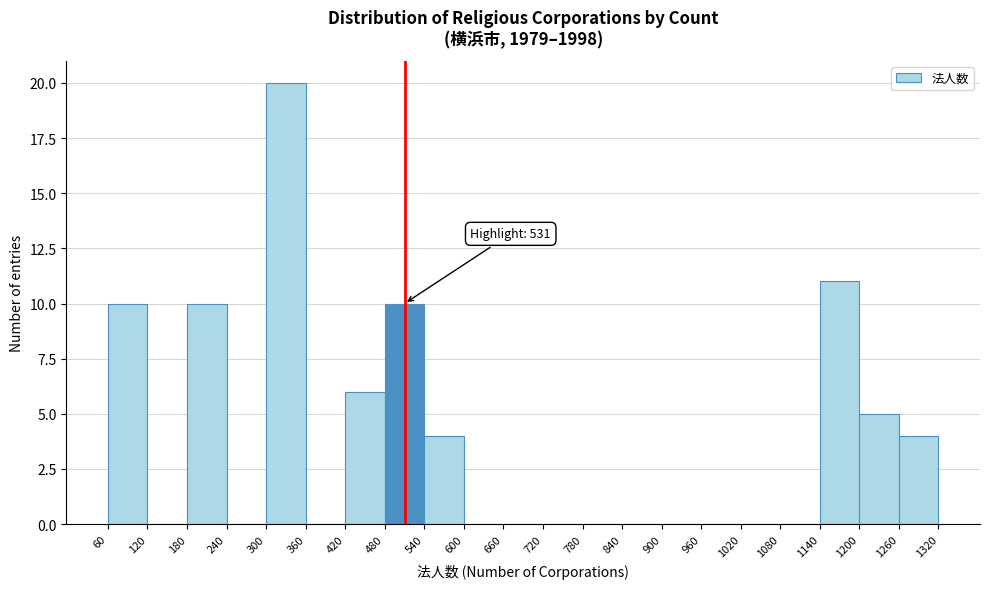

Which range on the x-axis has the tallest bar?

300 to 360